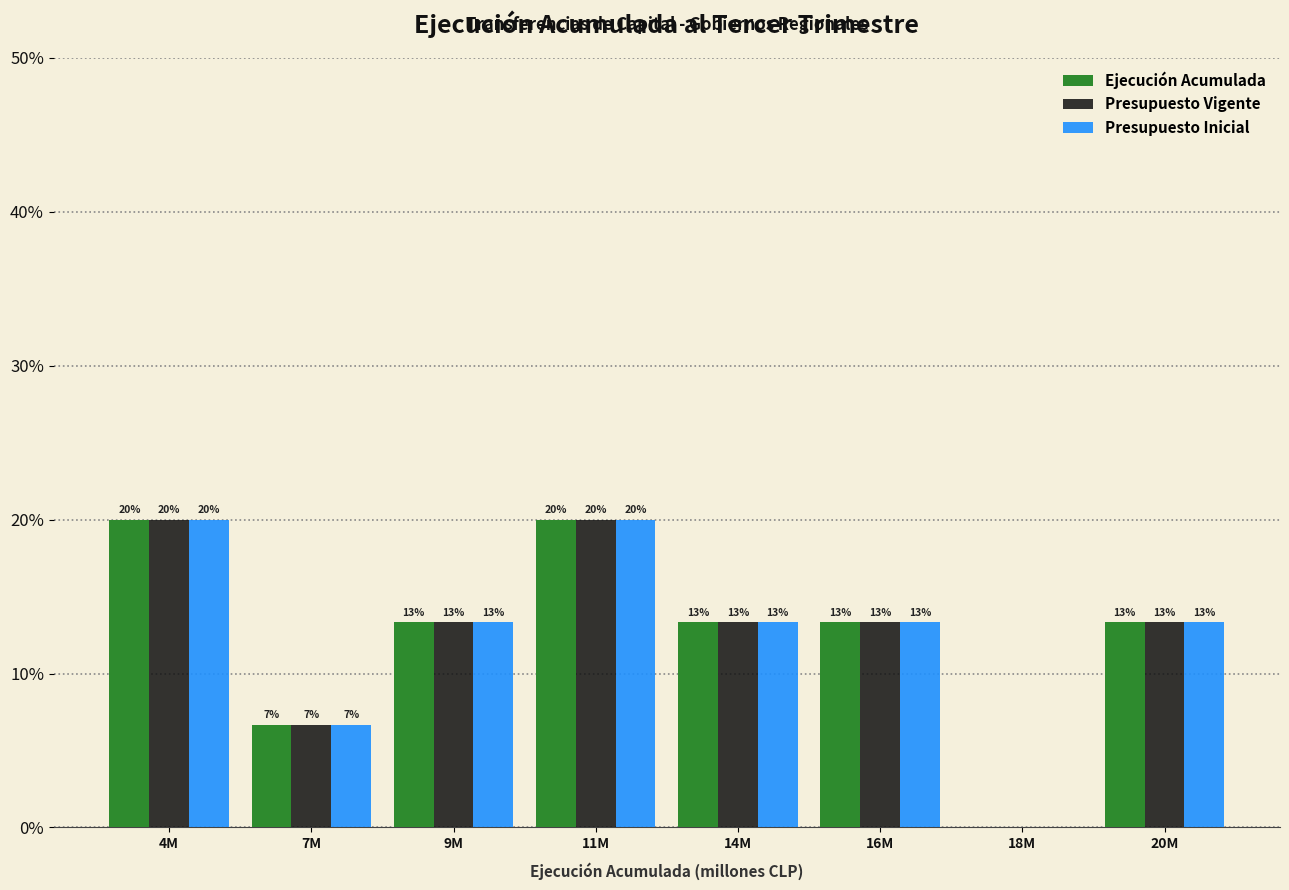

What are all the series names shown in the legend?

Ejecución Acumulada, Presupuesto Vigente, Presupuesto Inicial